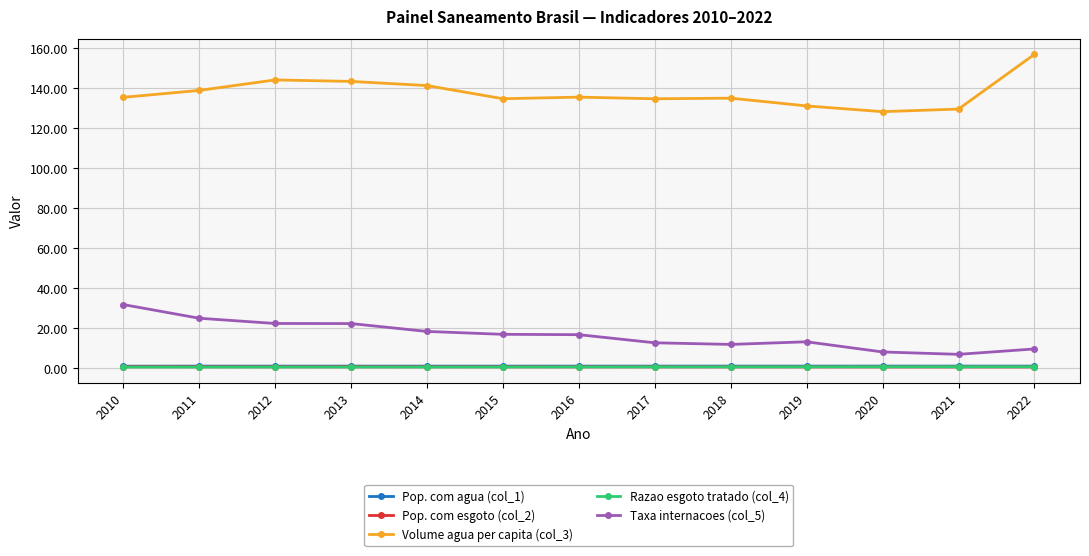

True or false: Razao esgoto tratado (col_4) and Volume agua per capita (col_3) cross at least once.

False